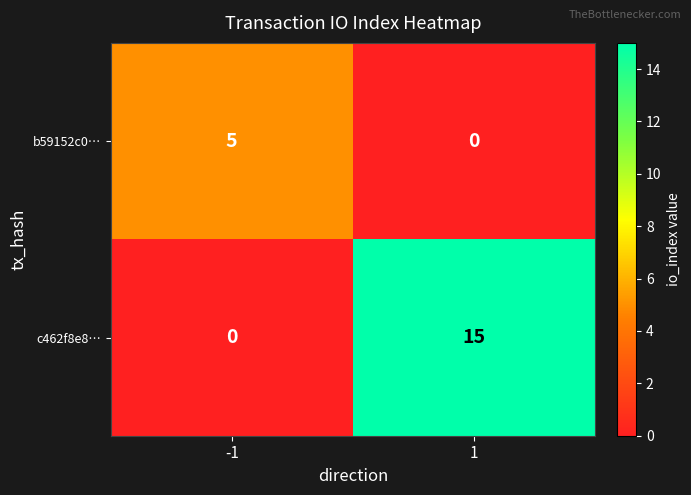

Reading right to left, extract all data points from this chart.

b59152c0…: 1=0	-1=5
c462f8e8…: 1=15	-1=0